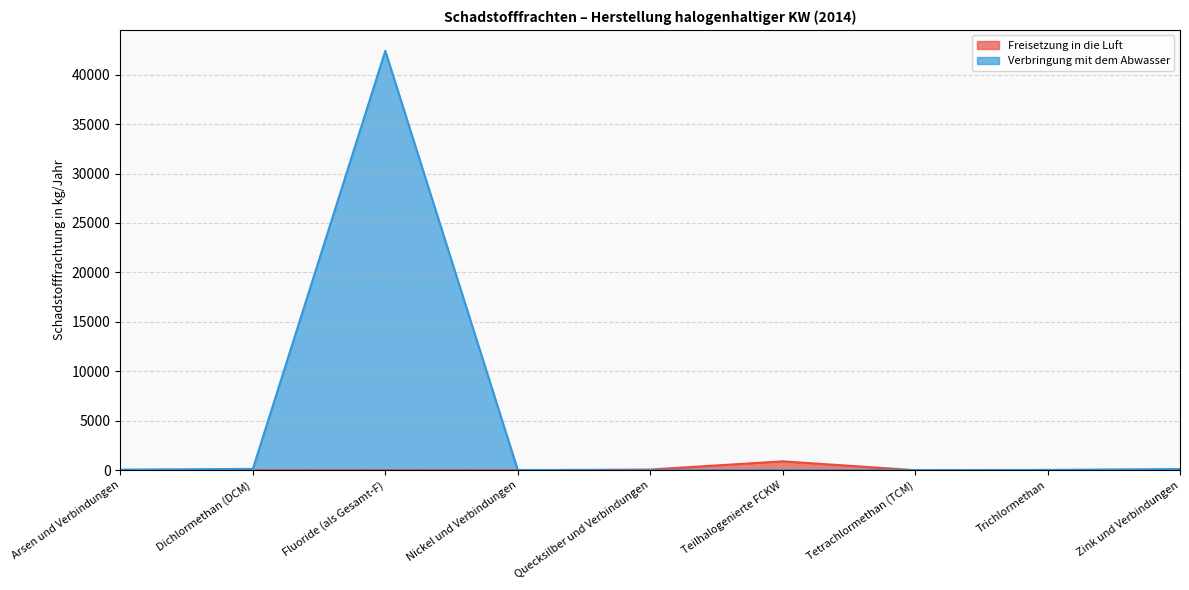

Between Zink und Verbindungen and Trichlormethan, which is larger?

Zink und Verbindungen